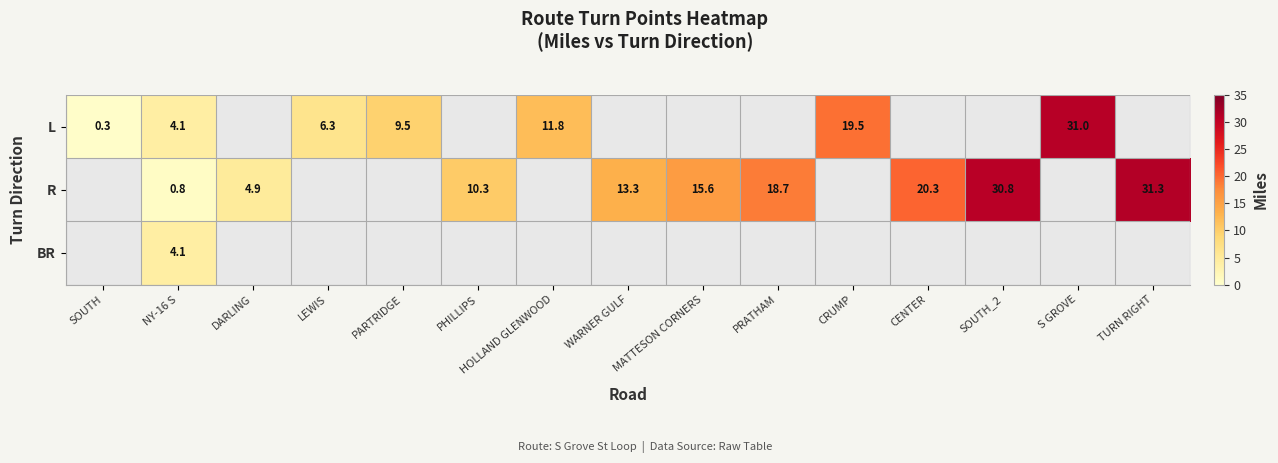

At which category does the chart reach its minimum across all series?

SOUTH